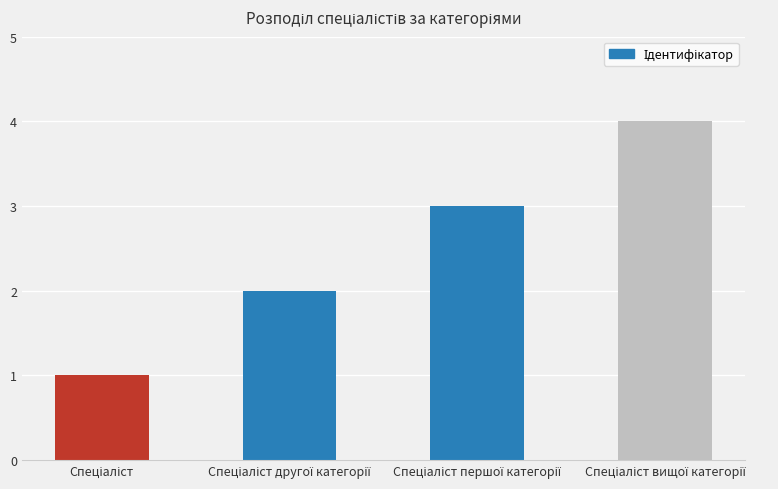

Reading left to right, what are all the values shown in this chart?

1	2	3	4